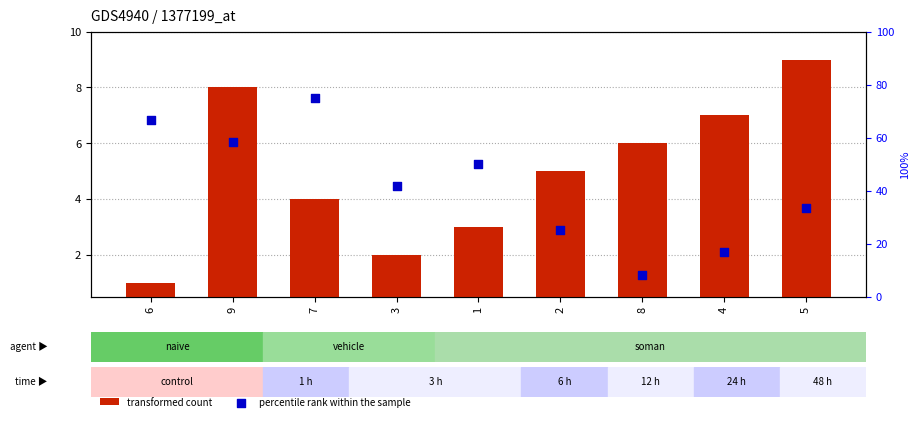

What are all the series names shown in the legend?

transformed count, percentile rank within the sample